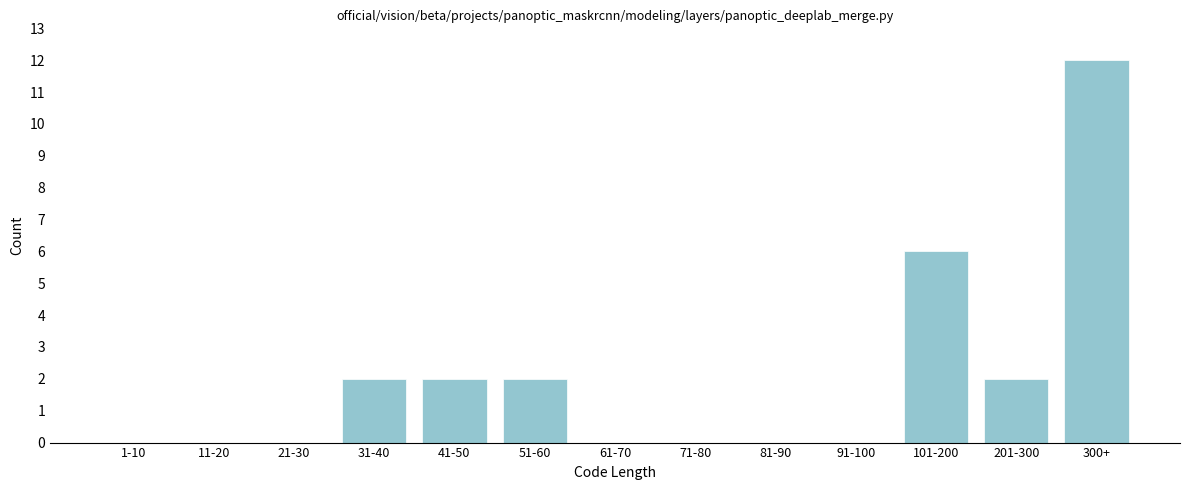

Reading right to left, what are all the values shown in this chart?

300+=12	201-300=2	101-200=6	91-100=0	81-90=0	71-80=0	61-70=0	51-60=2	41-50=2	31-40=2	21-30=0	11-20=0	1-10=0